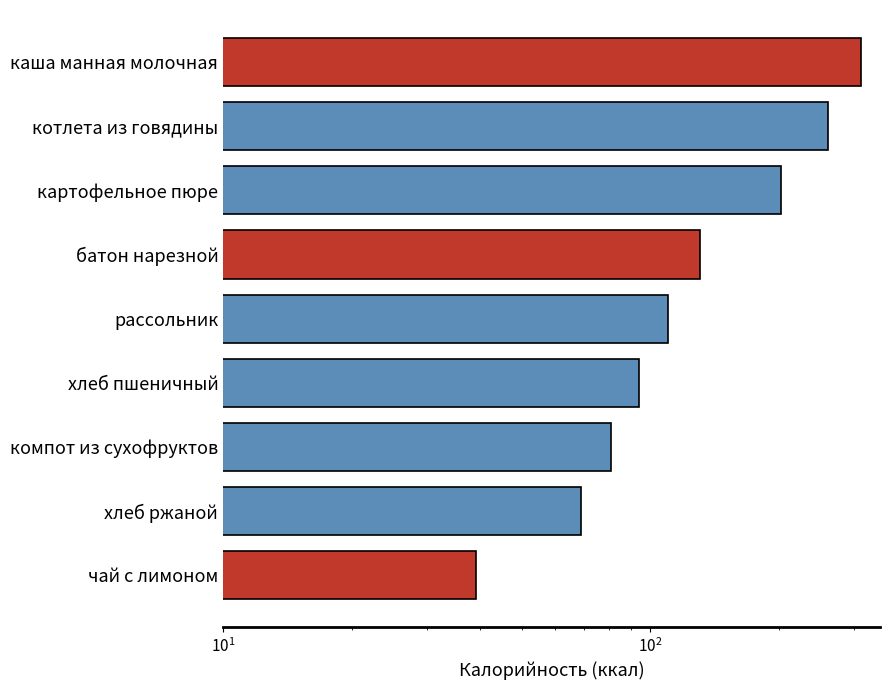

What is the difference between the maximum and minimum values?

272.0